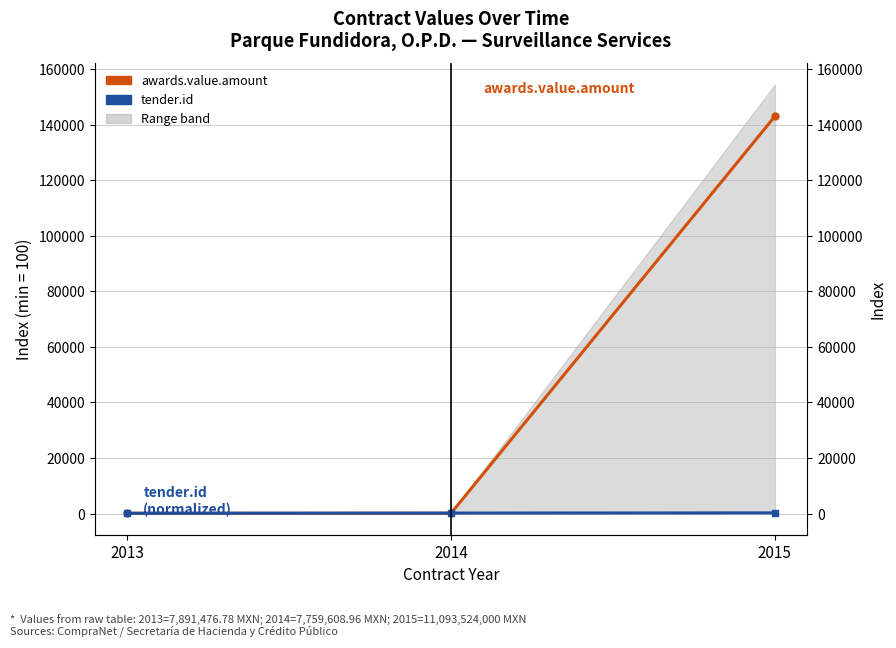

The awards.value.amount series shows 142965.0 at 2015. True or false?

True